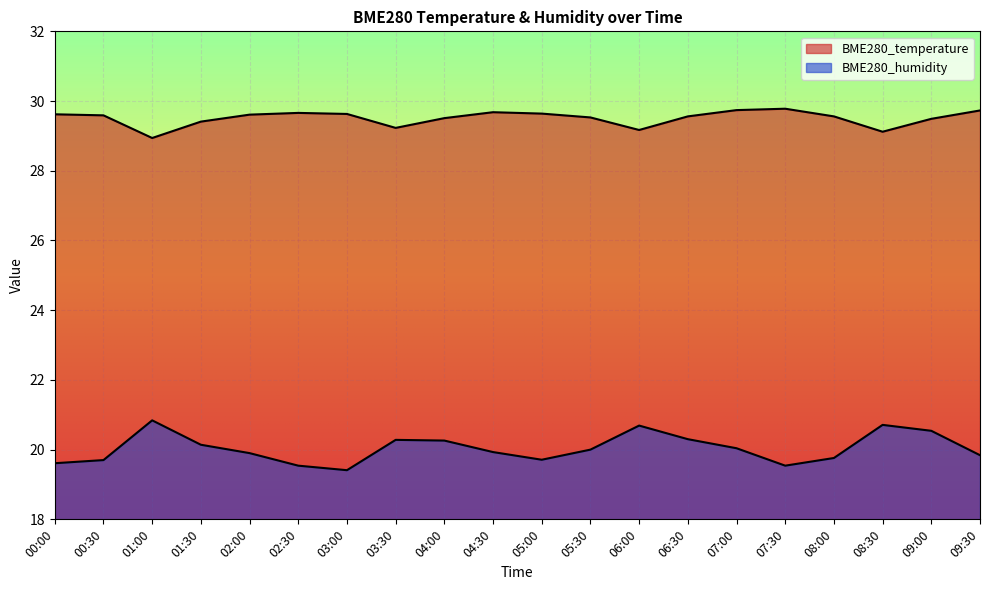

Reading left to right, transcribe all the data shown in this chart.

BME280_temperature: 29.6	29.6	28.9	29.4	29.6	29.7	29.6	29.2	29.5	29.7	29.6	29.5	29.2	29.6	29.7	29.8	29.6	29.1	29.5	29.7
BME280_humidity: 19.6	19.7	20.8	20.1	19.9	19.5	19.4	20.3	20.3	19.9	19.7	20.0	20.7	20.3	20.0	19.5	19.8	20.7	20.5	19.8